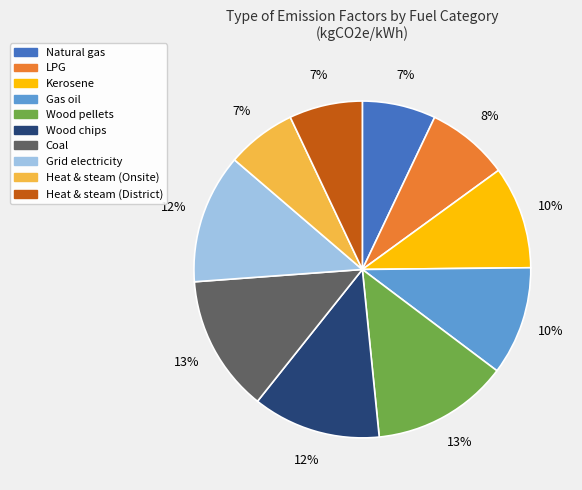

Does any single category account for the majority?

No